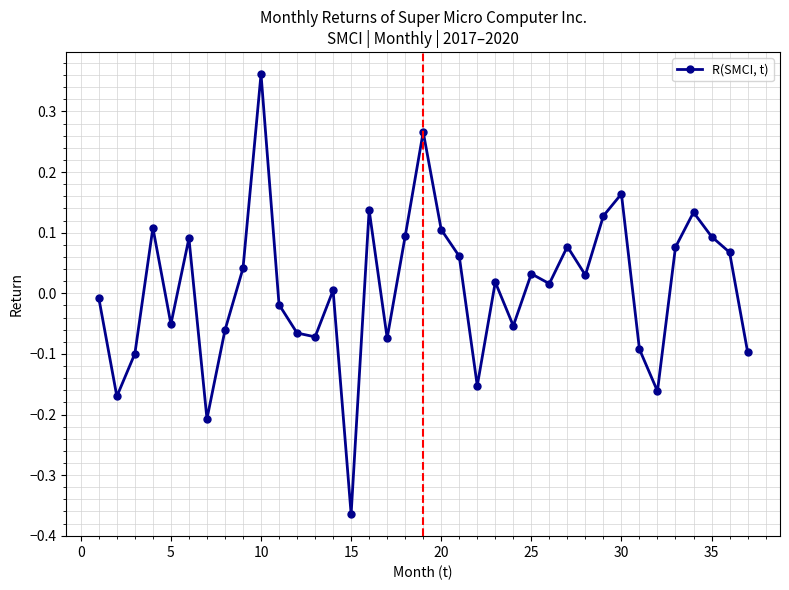

What is the difference between the maximum and minimum values?

0.7